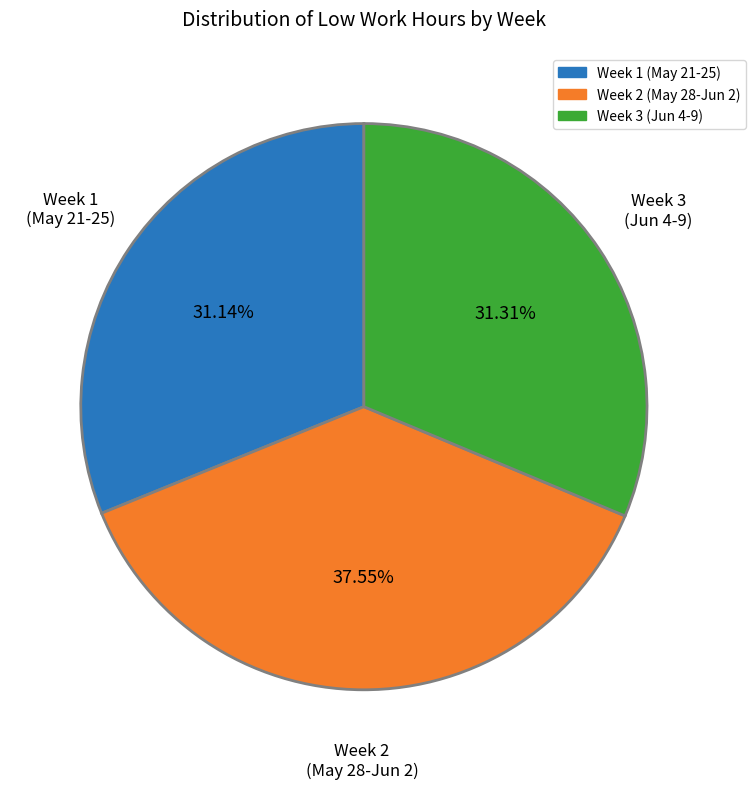

Does Week 1 (May 21-25) represent more than half of the total?

No